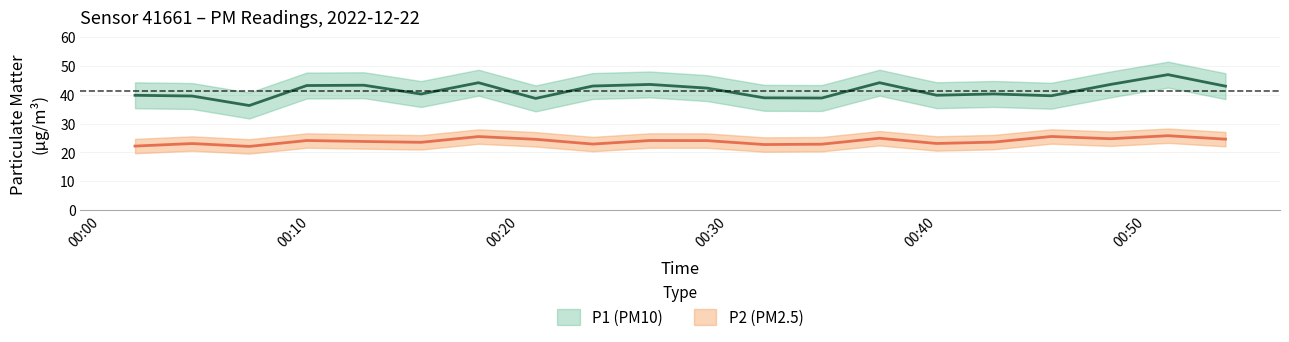

What is the maximum value for P1?

47.0